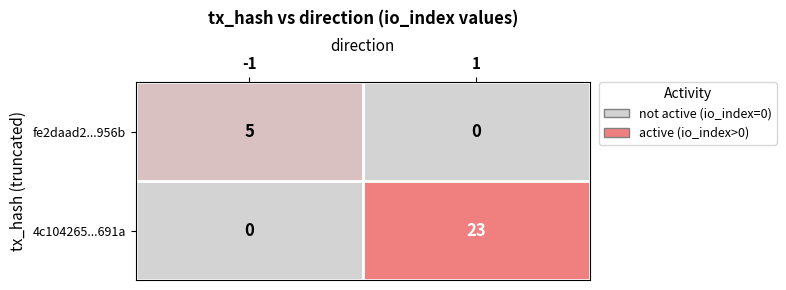

Count the number of categories in the chart.

2